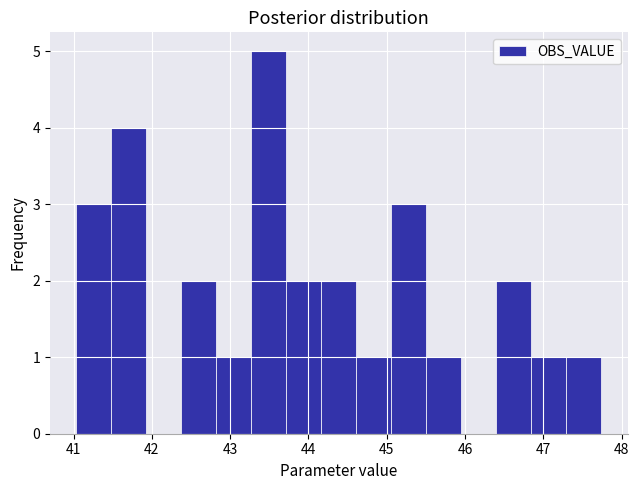

Reading left to right, transcribe this chart: for each bar, give the range it covers on the x-axis and its height. Neither the bar edges nor the heights are printed on the chart, so give them approximately, as read against the axes.

41.0 to 41.5: 3
41.5 to 41.9: 4
41.9 to 42.4: 0
42.4 to 42.8: 2
42.8 to 43.3: 1
43.3 to 43.7: 5
43.7 to 44.2: 2
44.2 to 44.6: 2
44.6 to 45.1: 1
45.1 to 45.5: 3
45.5 to 46.0: 1
46.0 to 46.4: 0
46.4 to 46.8: 2
46.8 to 47.3: 1
47.3 to 47.7: 1